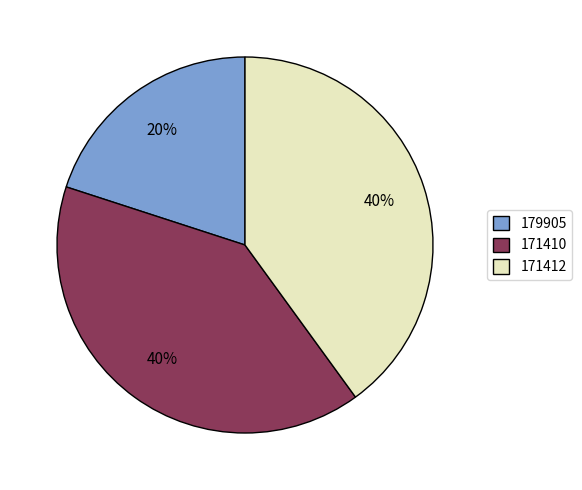

Count the number of slices in the pie.

3